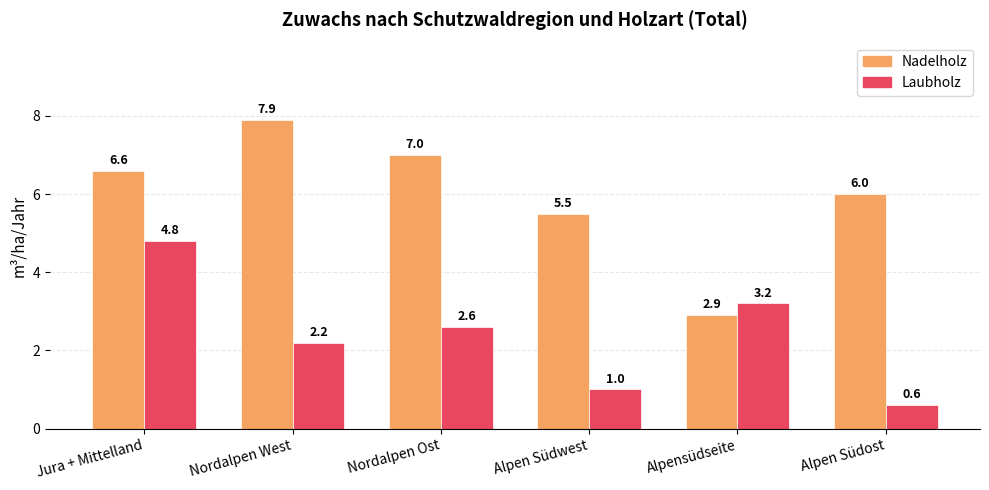

What is the sum of all Nadelholz values?

35.9